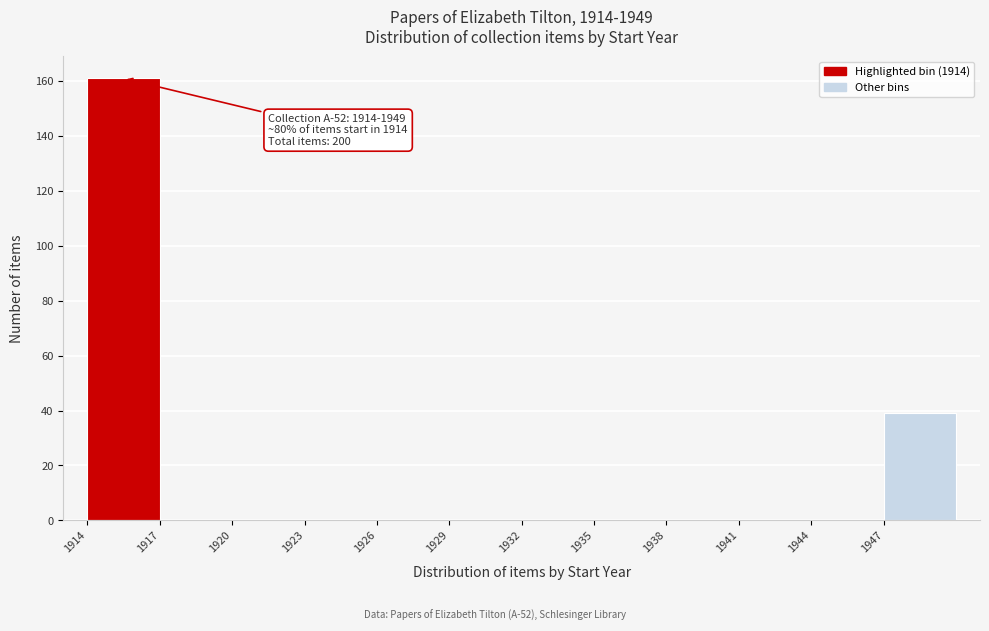

Over which range of the x-axis is the bar tallest?

1914 to 1917